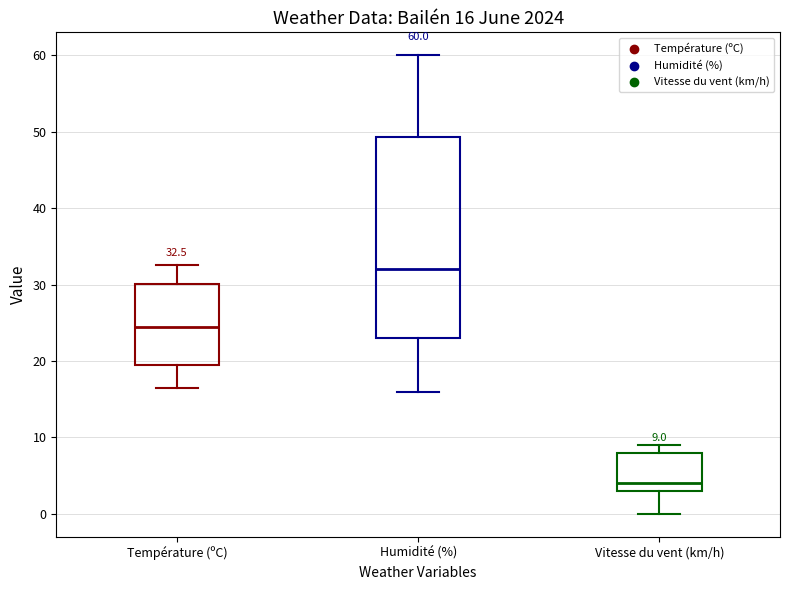

Comparing the boxes themselves (not the whiskers), which one is the tallest?

Humidité (%)